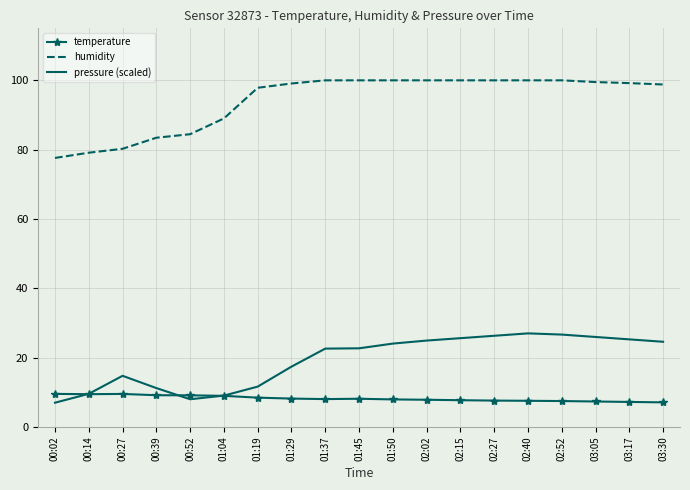

How many times do pressure (scaled) and temperature cross each other?

3